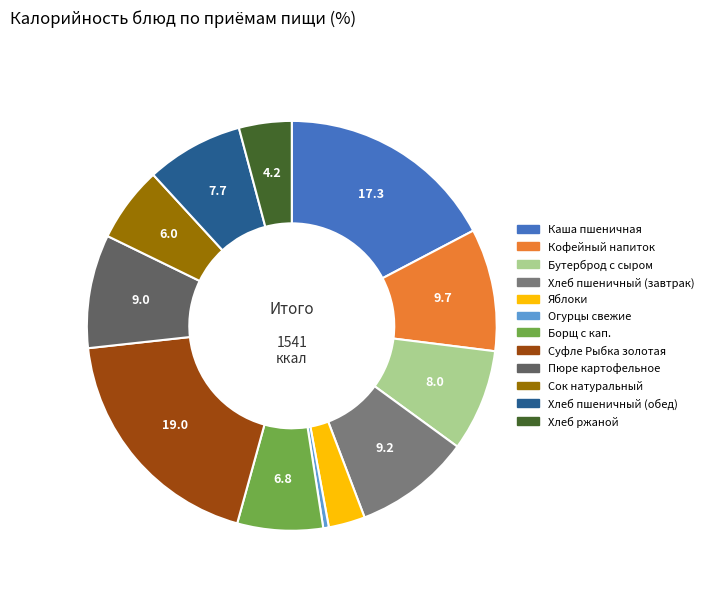

Which slice is the largest?

Суфле Рыбка золотая